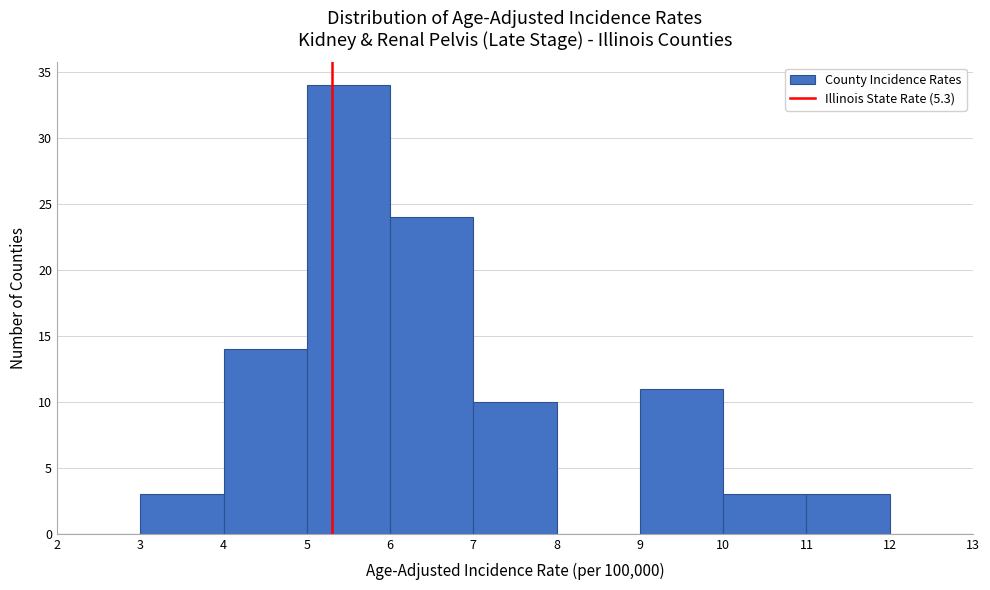

What is the height of the bar covering 7 to 8 on the x-axis? The values are not printed on the chart, so give them approximately, as read against the axis.

10